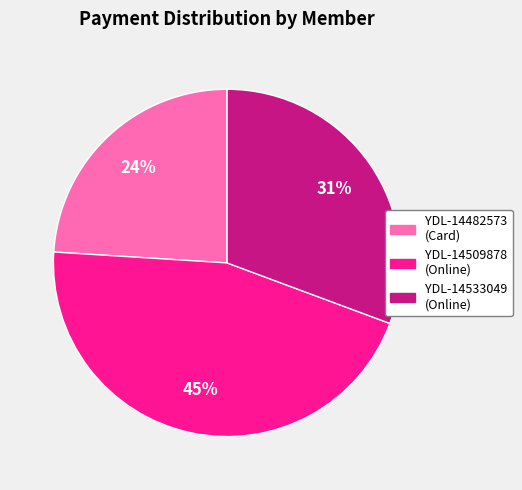

The YDL-14533049 (Online) slice represents 17% of the pie. True or false?

False